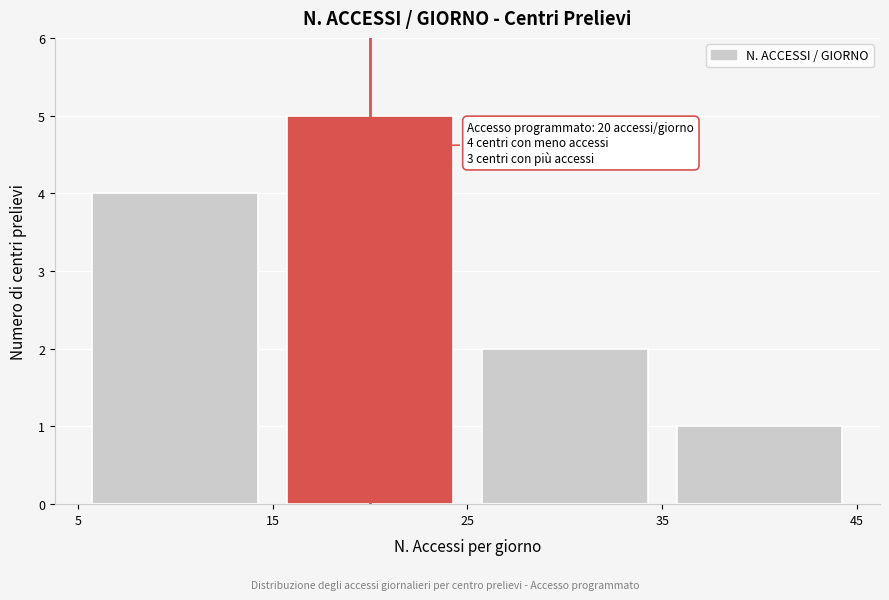

Which range on the x-axis has the tallest bar?

15 to 25